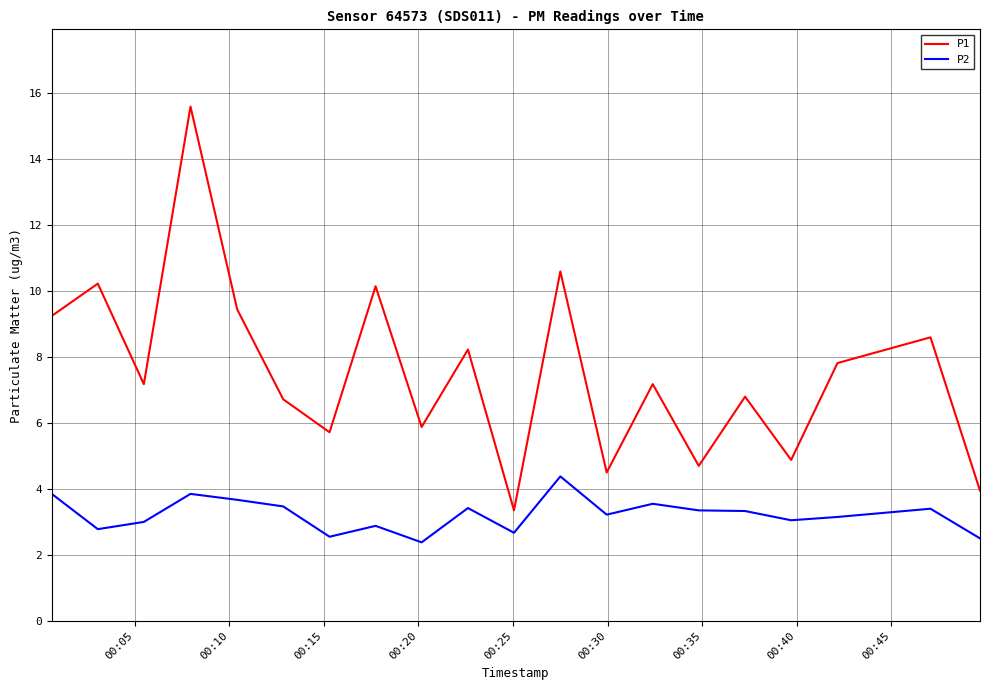

List the series in order of their peak value, highest first.

P1, P2